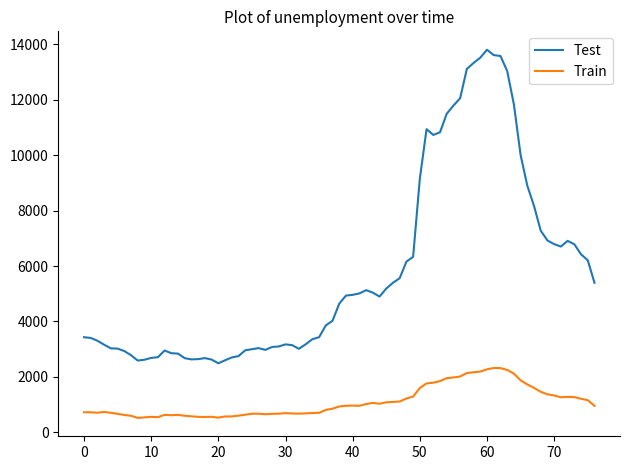

List the series in order of their peak value, lowest first.

Train, Test